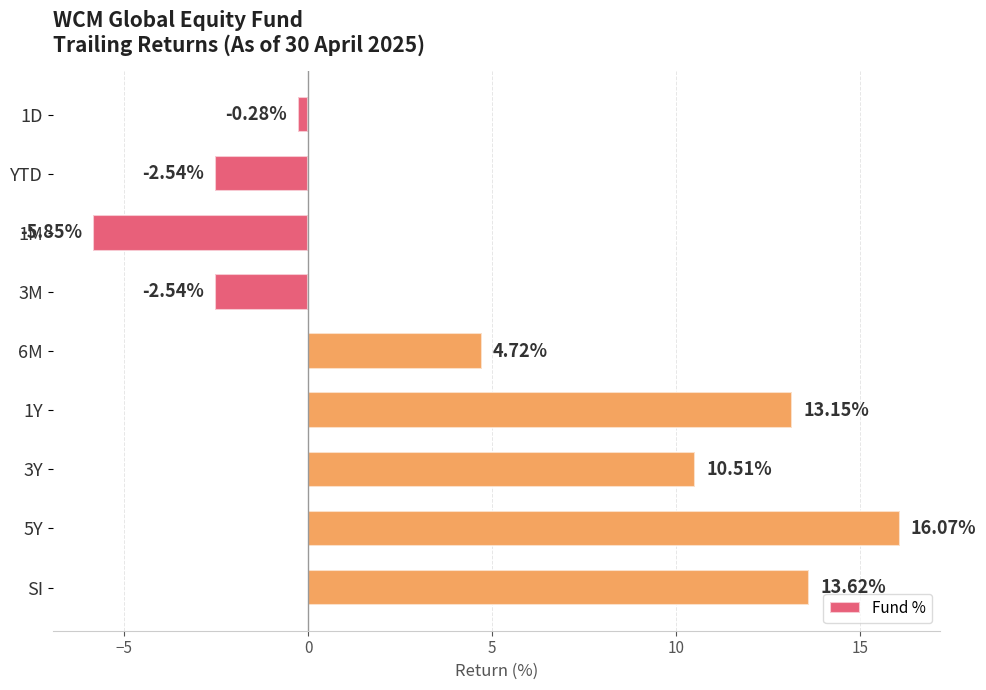

What is the label of the 8th bar from the bottom?

YTD